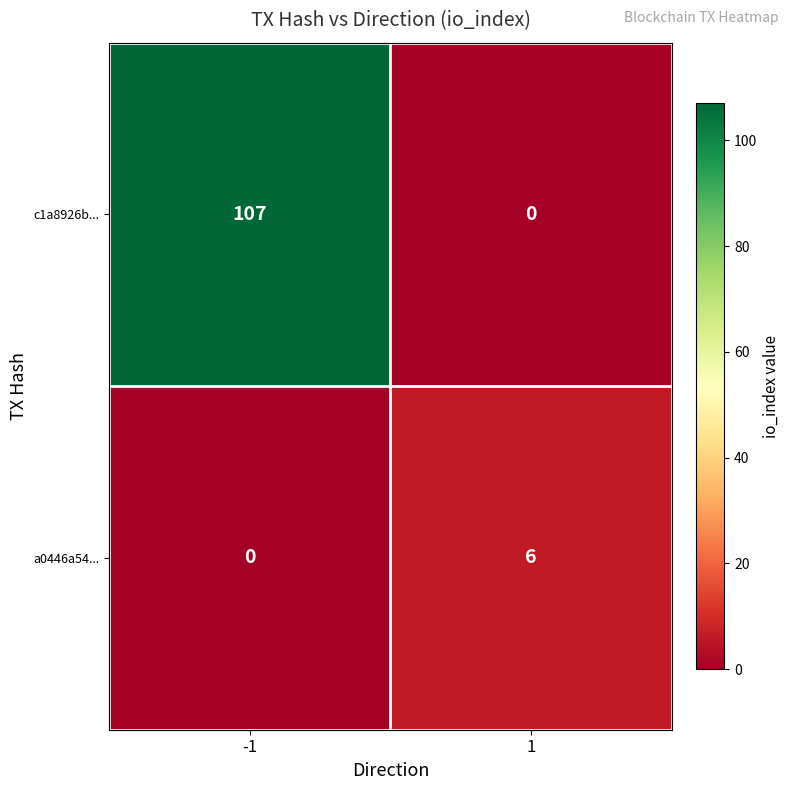

At which category is the sum across all series the highest?

-1